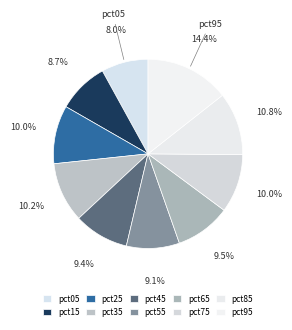

How much of the chart is everything except pct45?

90.6%